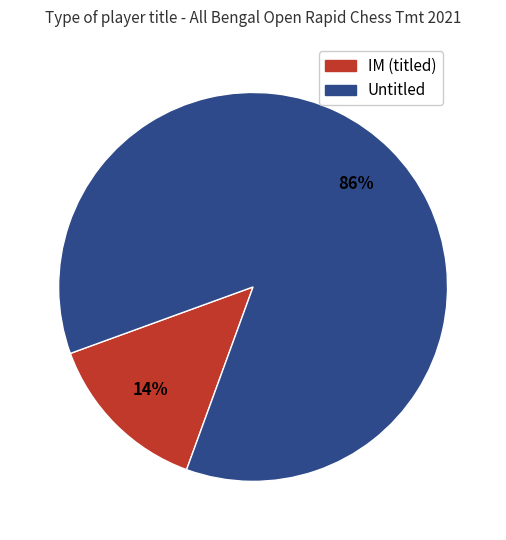

To the nearest percent, what percentage of the pie is IM (titled)?

14%